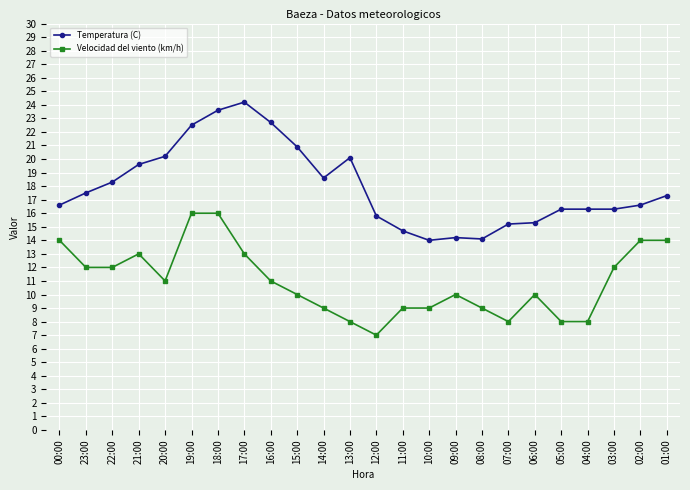

What is the difference between the maximum and second lowest values in the Velocidad del viento (km/h) series?

8.0